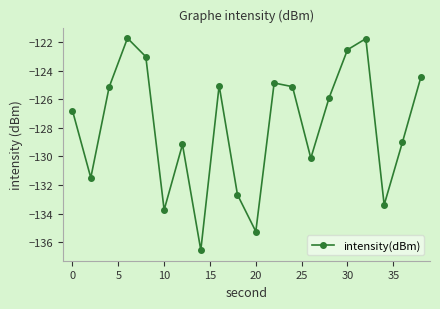

What is the value of the 18th point from the left?

-133.4